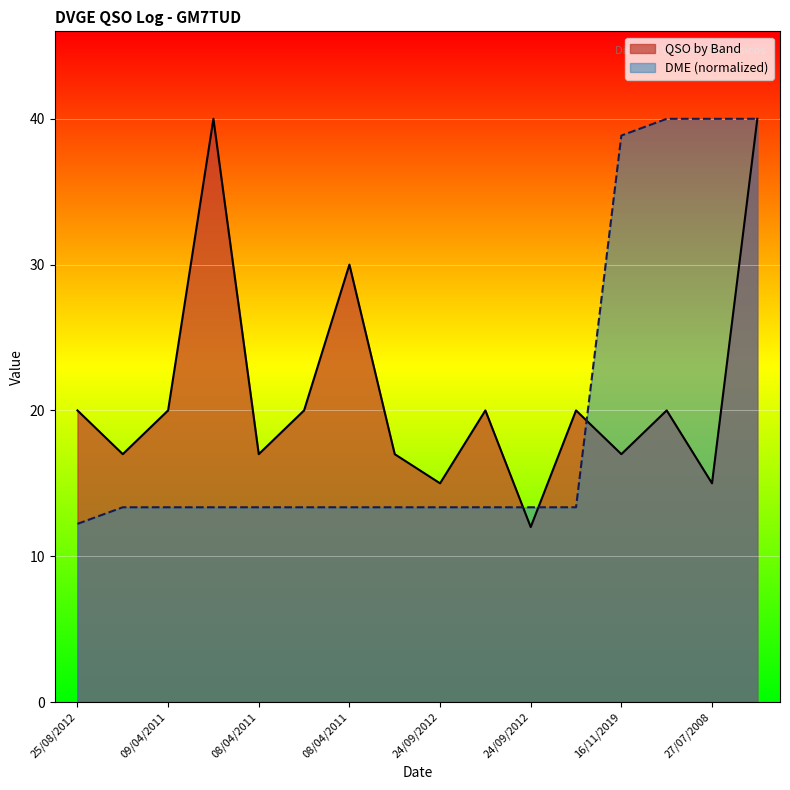

What is the label of the 5th point from the right?

08/08/2014